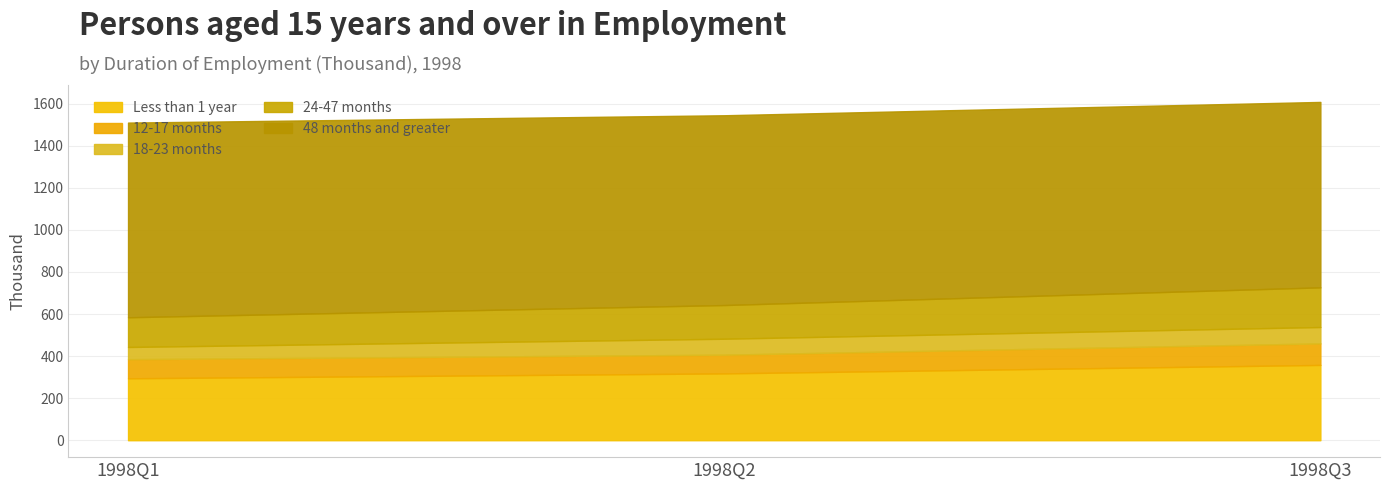

What is the total value across all series at 1998Q3?

1608.5